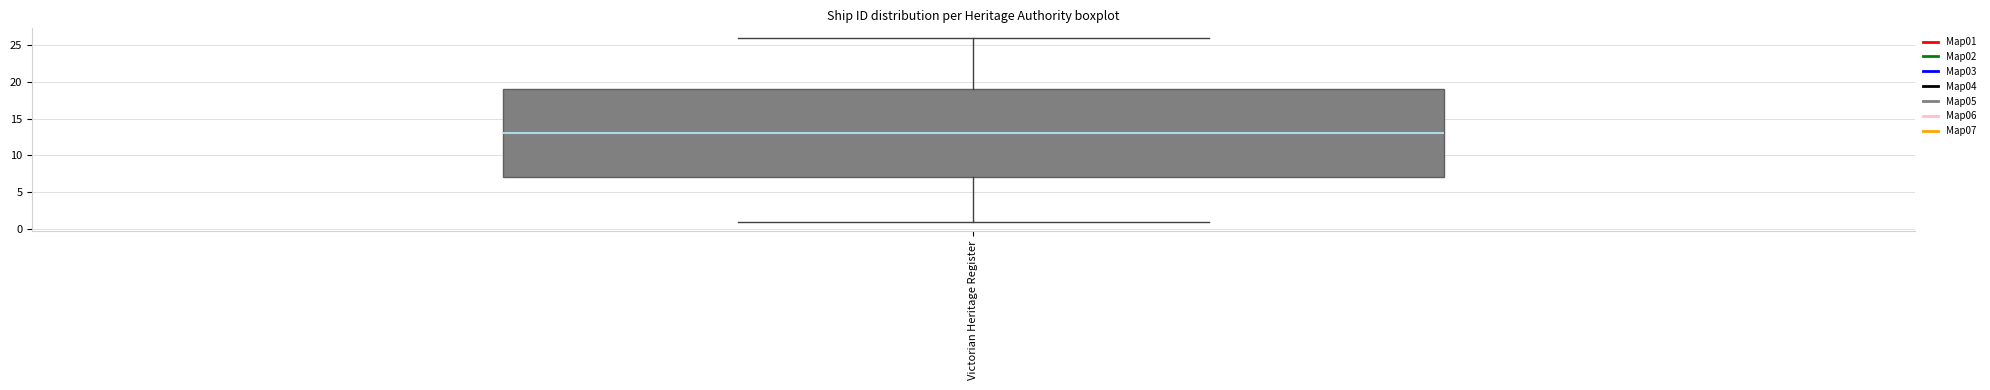

Where does the upper whisker of the box for Victorian Heritage Register end on the y-axis? The values are not printed on the chart, so give them approximately, as read against the axis.

26